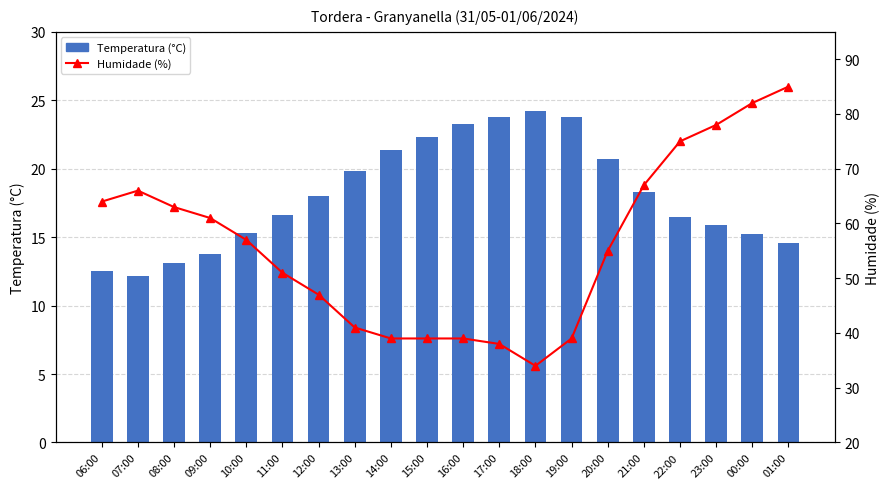

How many data points in Temperatura (°C) are less than 18?

10